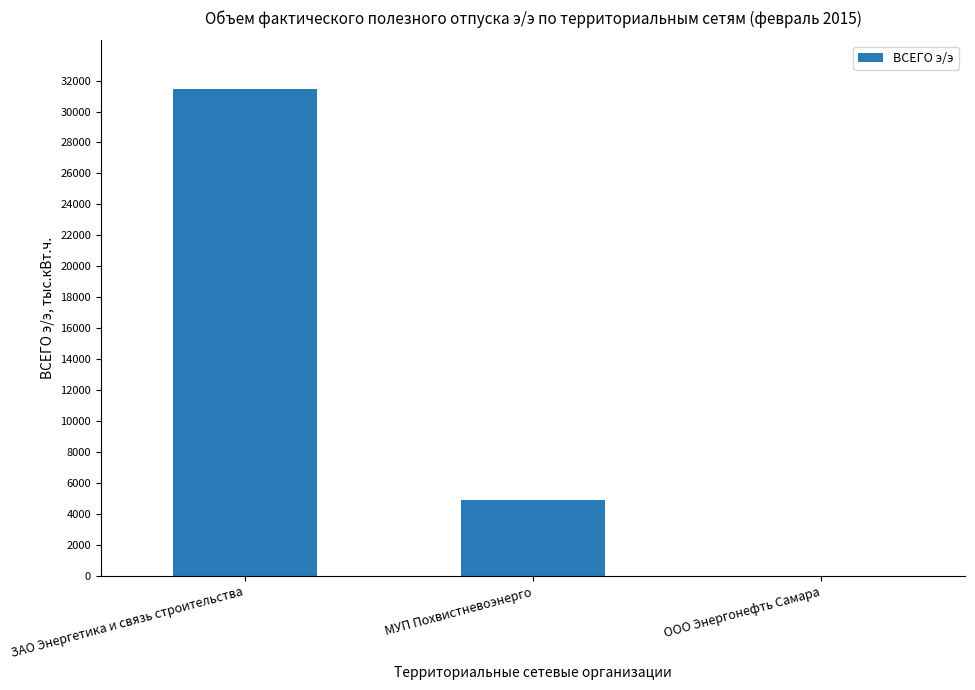

At which label does the data first exceed 4907?

ЗАО Энергетика и связь строительства